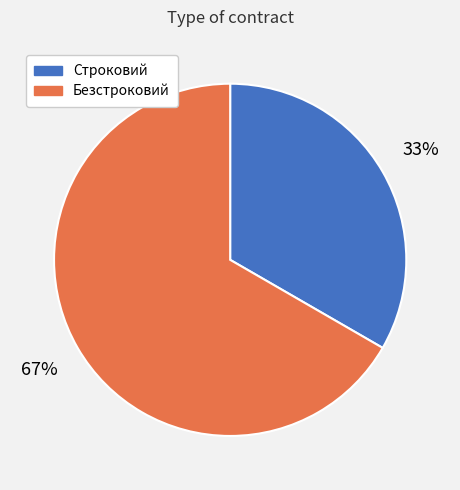

Which category has the smallest portion of the pie?

Строковий